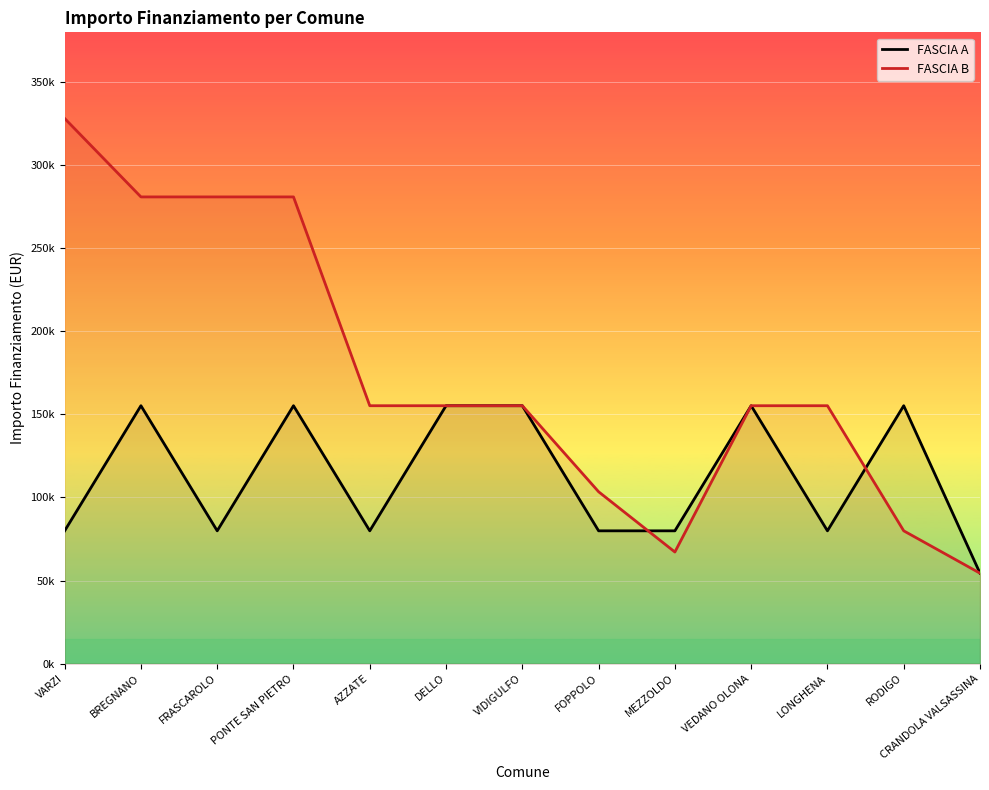

How many data points in FASCIA A are above 79922?

6